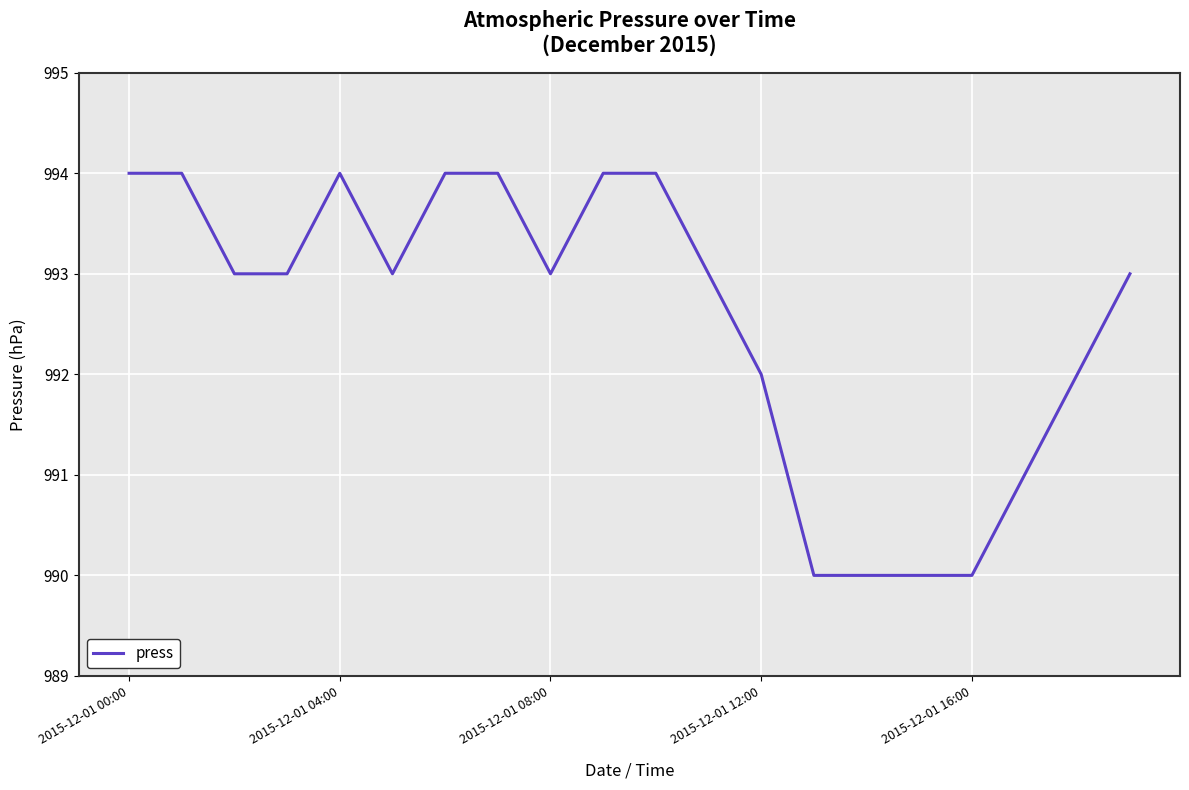

What is the smallest value displayed?

990